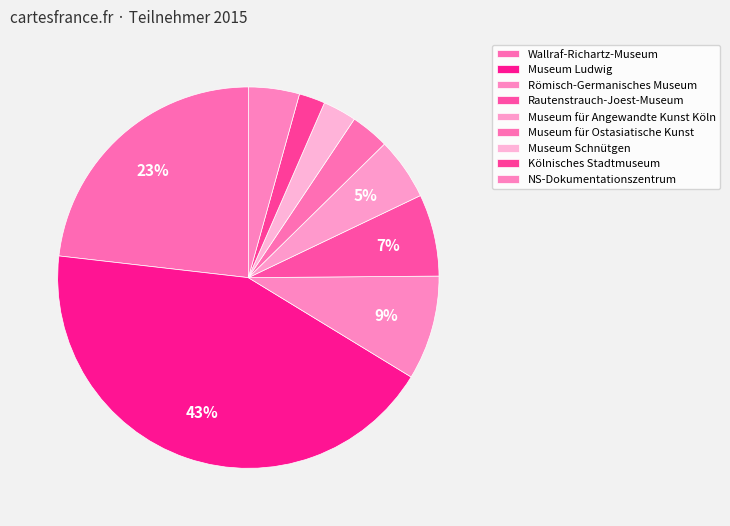

Count the number of slices in the pie.

9